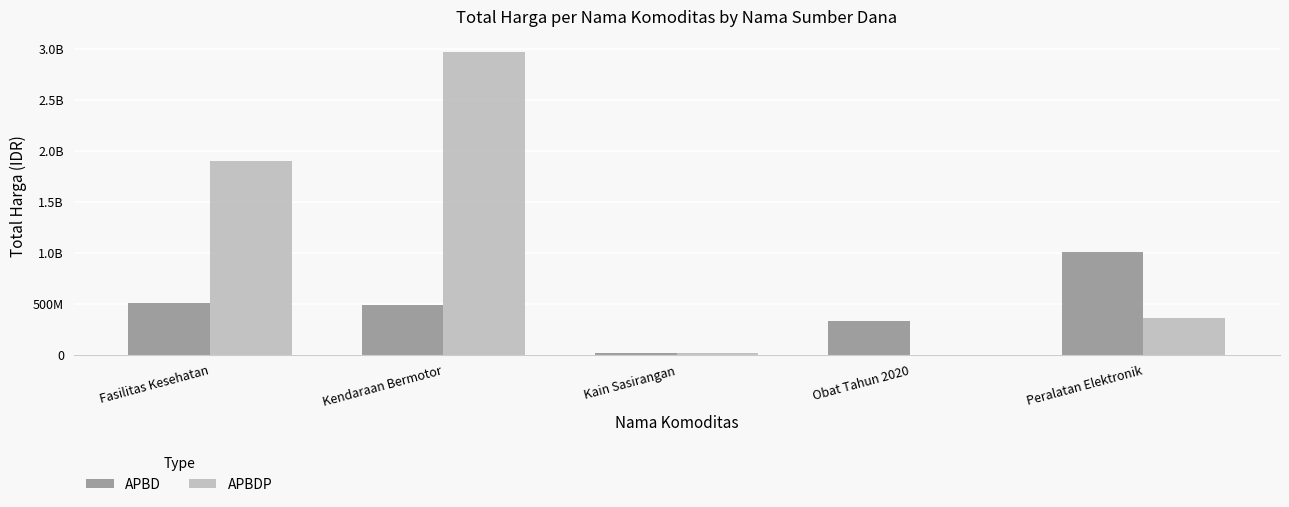

Reading left to right, extract all data points from this chart.

APBD: 512619075	493000000	18900000	330514210	1004620000
APBDP: 1903467940	2970562000	19175000	0	363303800